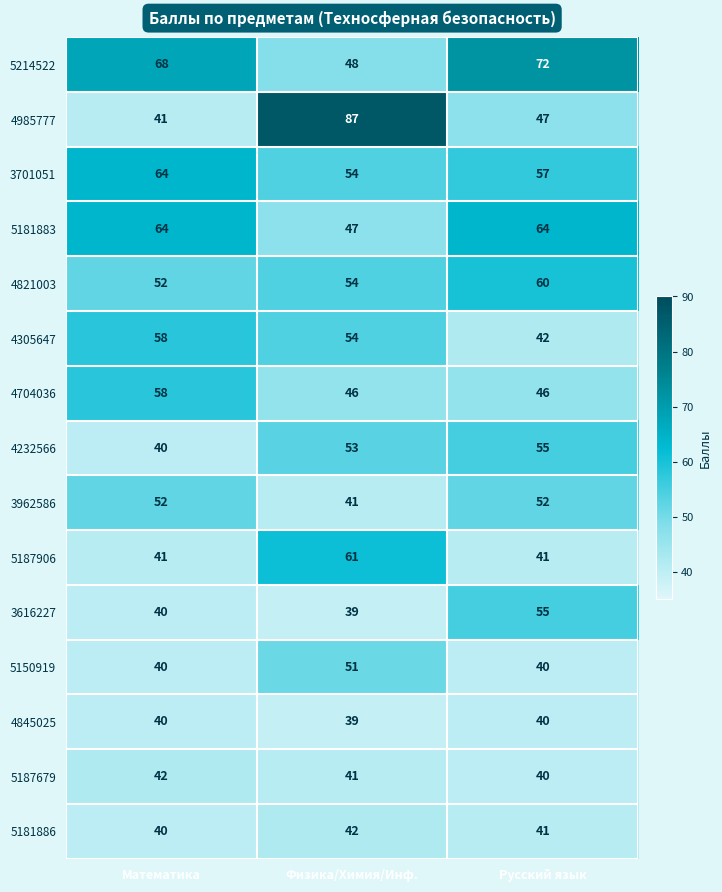

What is the difference between the maximum and minimum values in the 5150919 series?

11